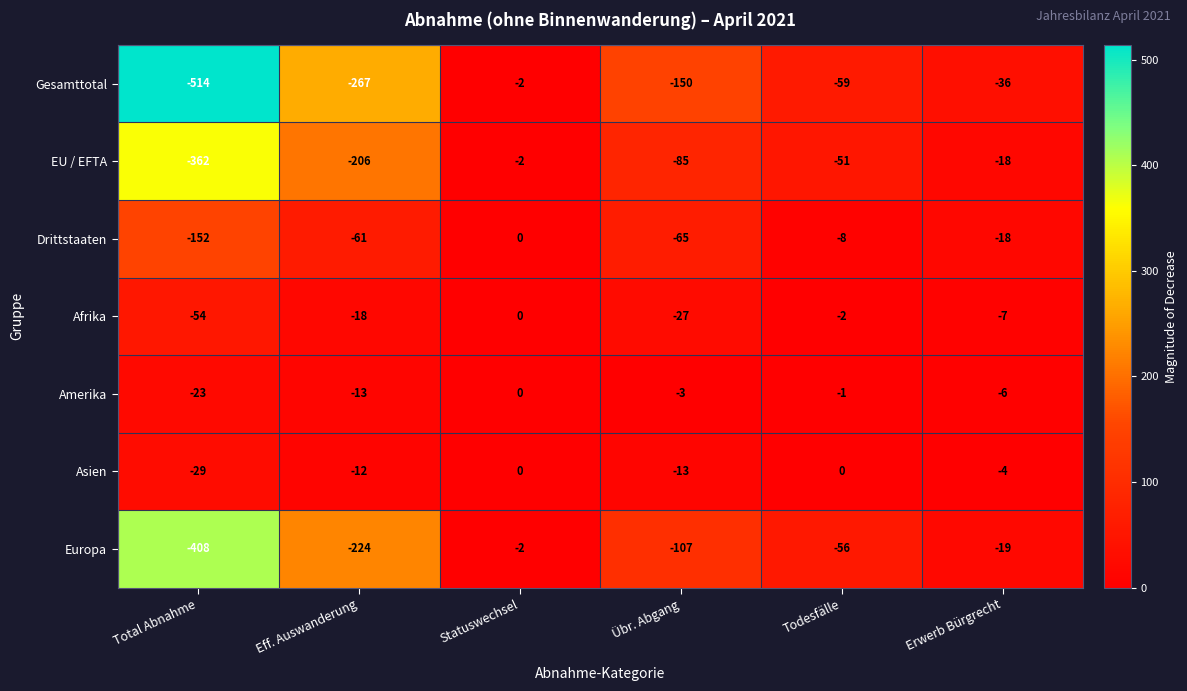

At which category is the sum across all series the highest?

Statuswechsel